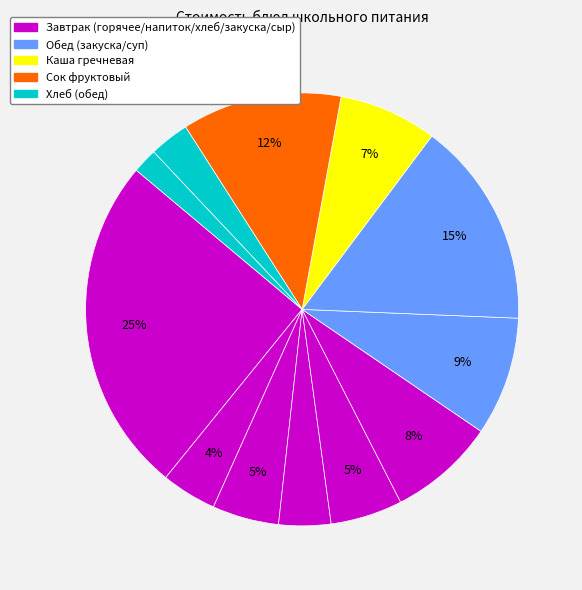

How many slices are in this pie chart?

12